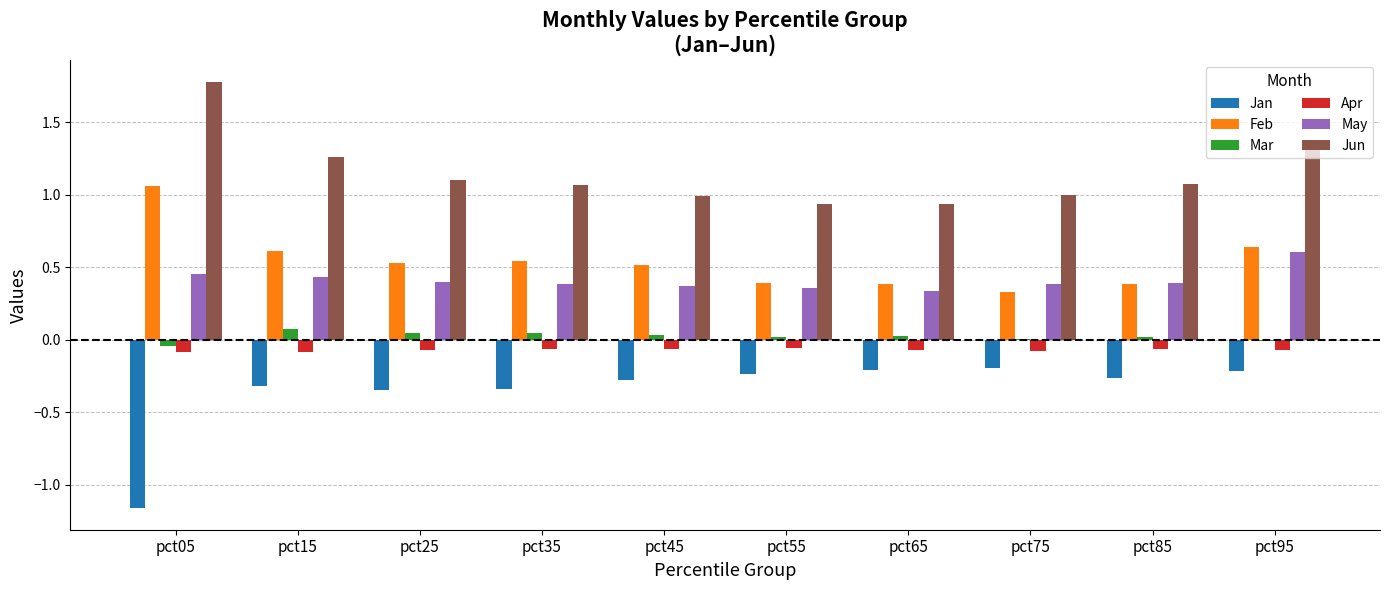

Is the value of Jun at pct15 greater than the value of Mar at pct65?

Yes